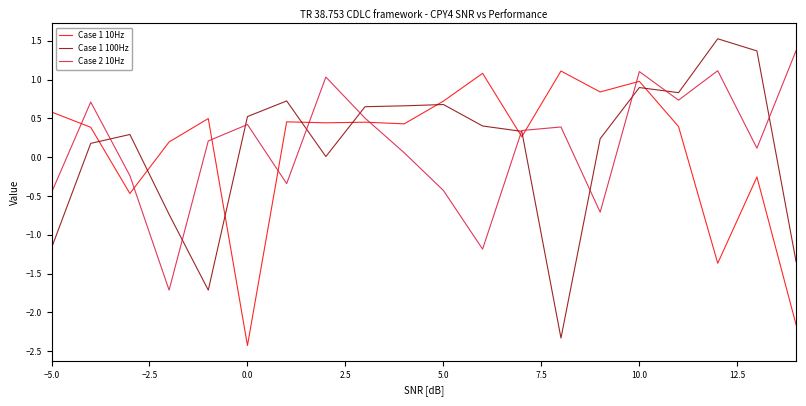

What is the minimum value for Case 1 10Hz?

-2.4